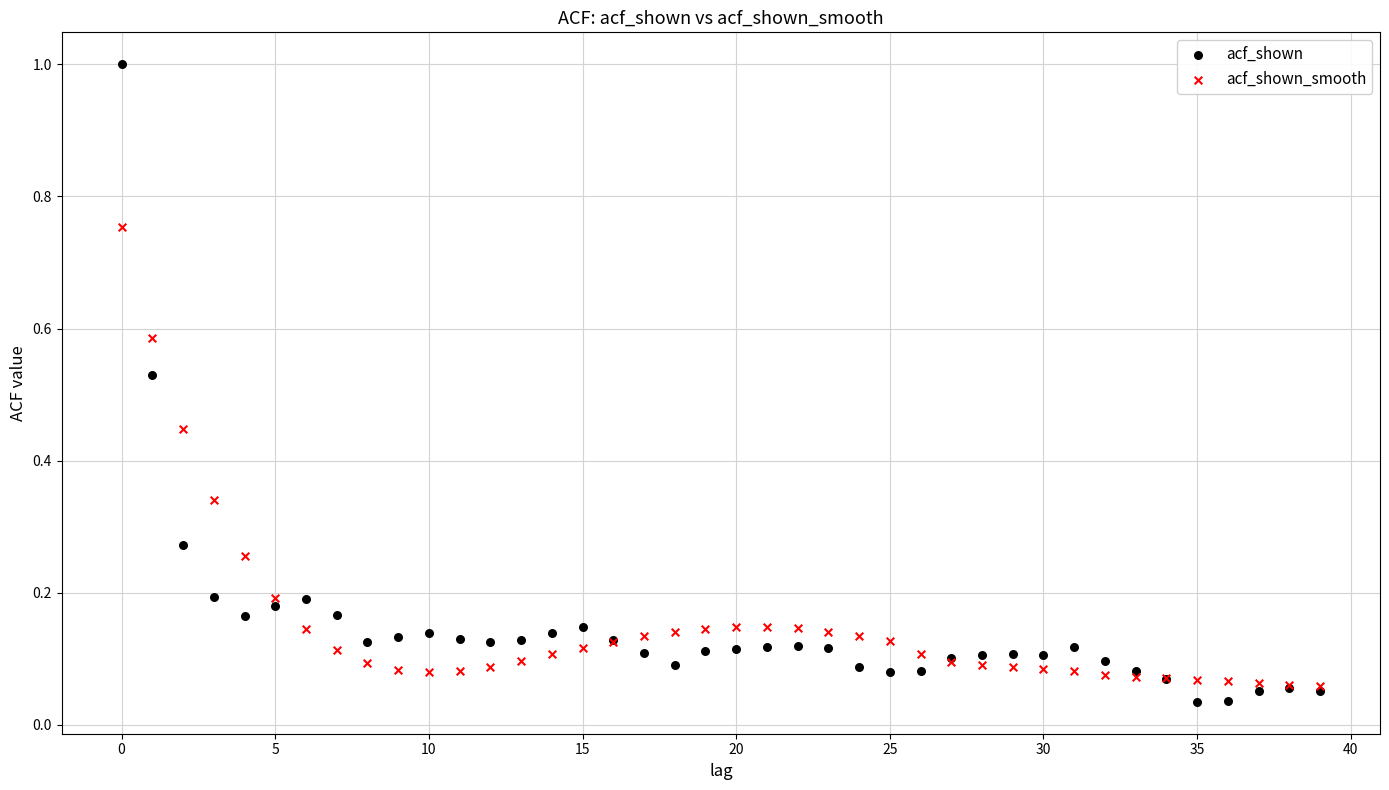

What are all the series names shown in the legend?

acf_shown, acf_shown_smooth